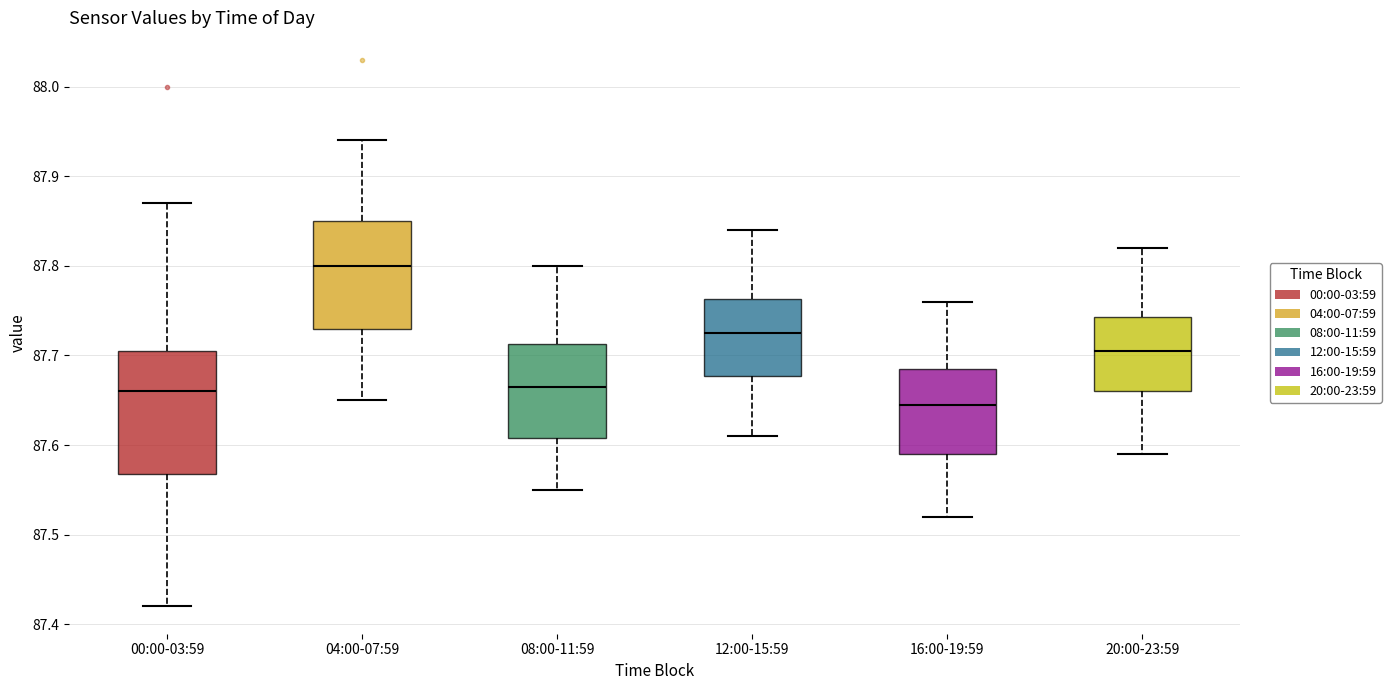

Reading left to right, read every box against the y-axis: the position of its median line, the range the box covers, and the ends of its whiskers. The values are not printed on the chart, so give them approximately, as read against the axis.

00:00-03:59: median 87.66, box 87.57 to 87.71, whiskers 87.42 to 87.87
04:00-07:59: median 87.80, box 87.73 to 87.85, whiskers 87.65 to 87.94
08:00-11:59: median 87.67, box 87.61 to 87.71, whiskers 87.55 to 87.80
12:00-15:59: median 87.73, box 87.68 to 87.76, whiskers 87.61 to 87.84
16:00-19:59: median 87.65, box 87.59 to 87.69, whiskers 87.52 to 87.76
20:00-23:59: median 87.71, box 87.66 to 87.74, whiskers 87.59 to 87.82